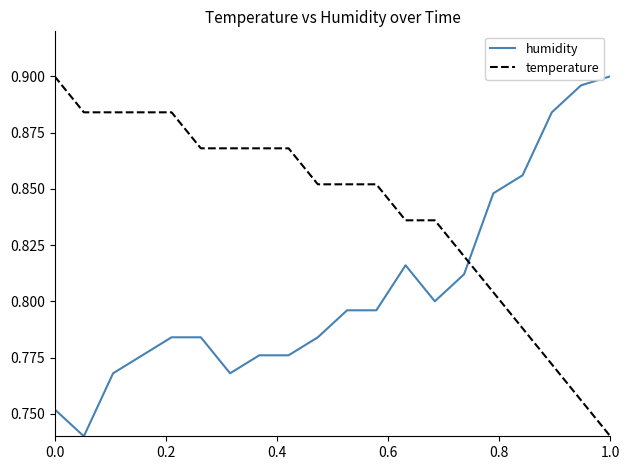

Rank the series by their average value, from lowest to highest.

humidity, temperature